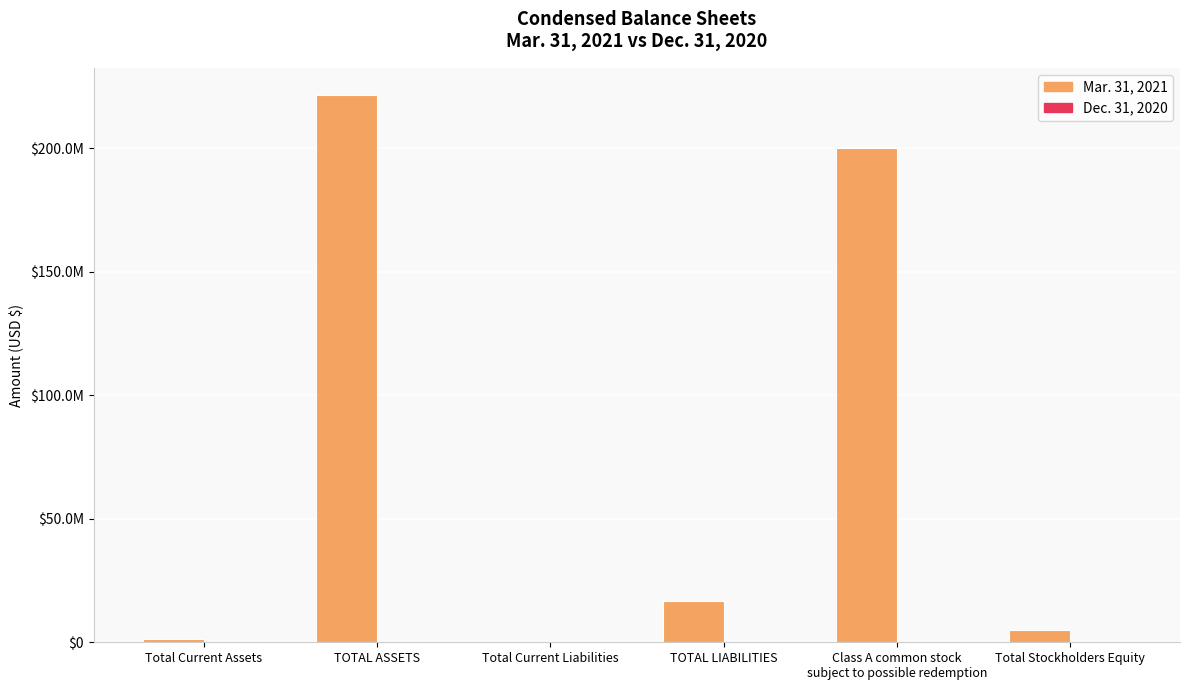

The value of Dec. 31, 2020 at Total Current Assets is 8386. True or false?

False